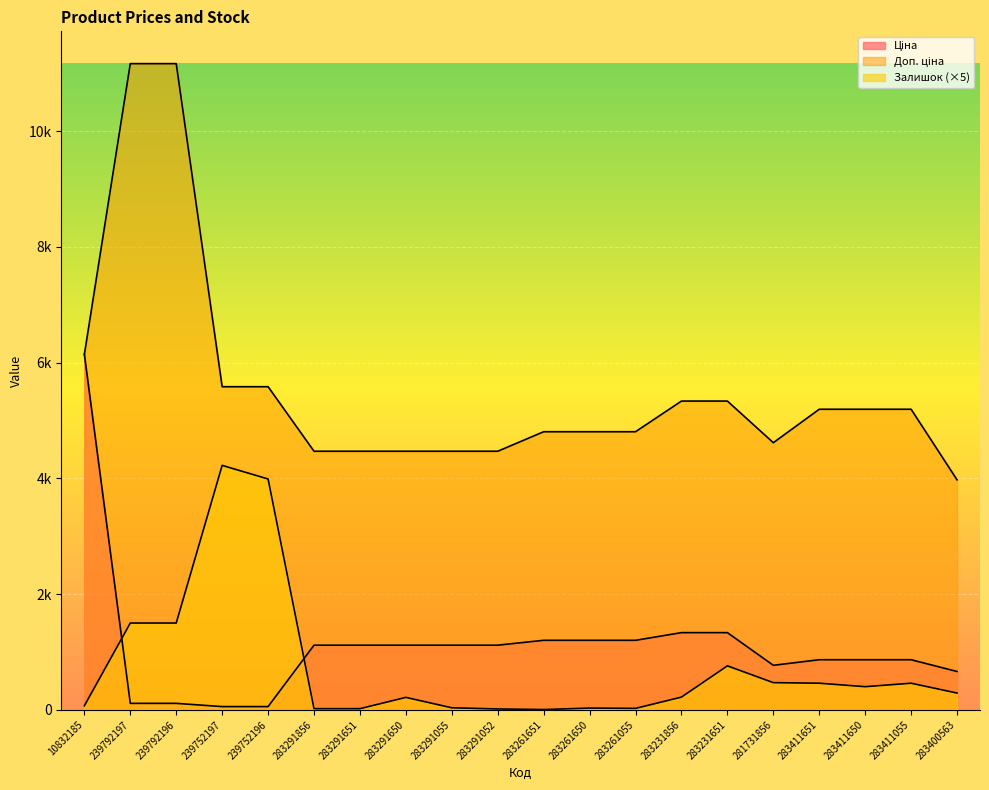

What is the sum of all Ціна values?

22368.6